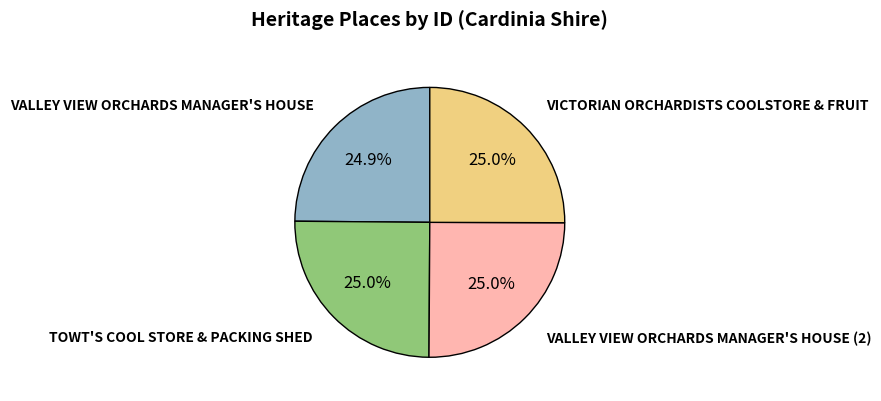

Is there a majority slice in this chart?

No